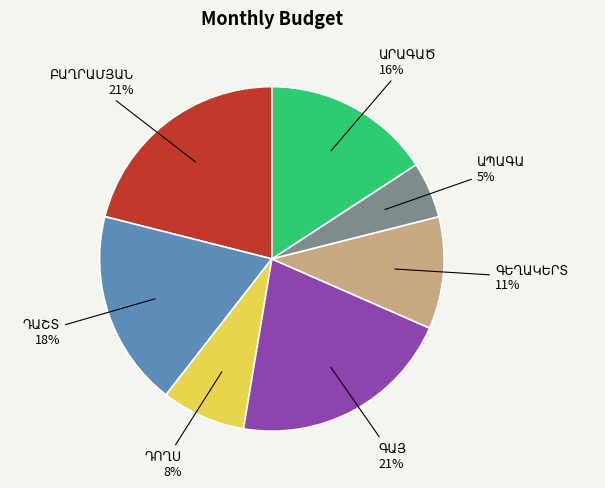

Does any single category account for the majority?

No